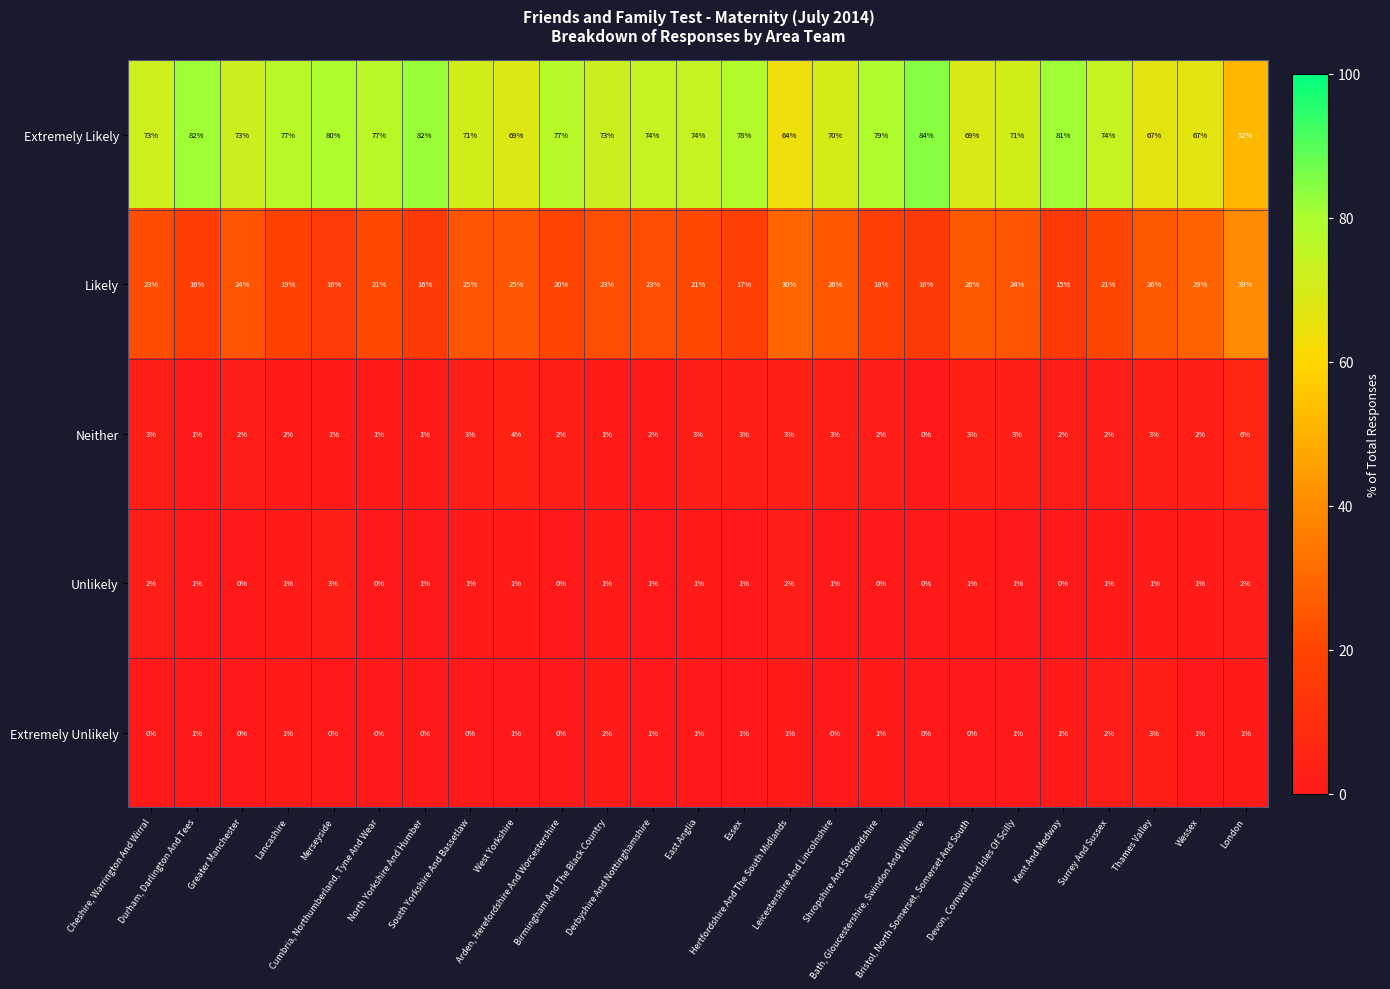

What is the maximum value shown in the chart?

84